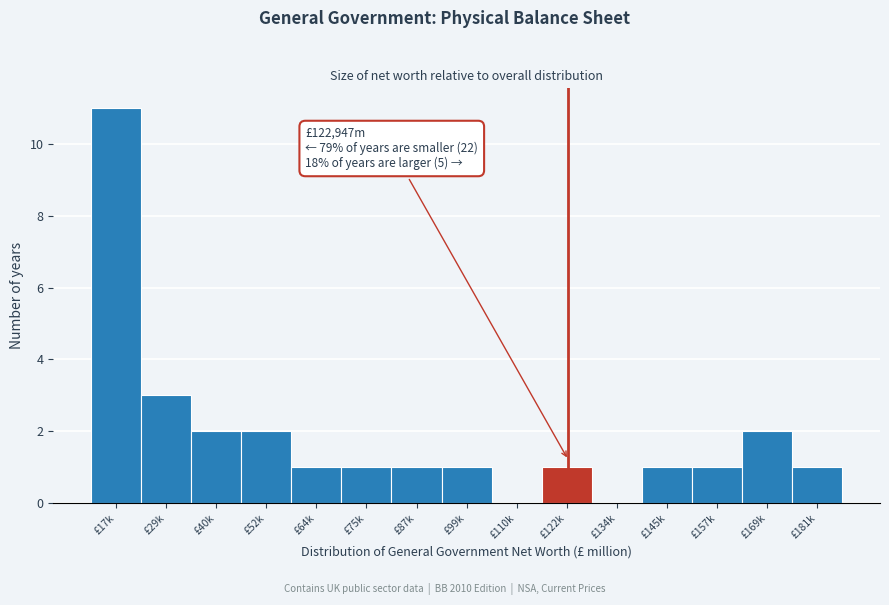

Reading right to left, what are all the values shown in this chart?

£181k=1	£169k=2	£157k=1	£145k=1	£134k=0	£122k=1	£110k=0	£99k=1	£87k=1	£75k=1	£64k=1	£52k=2	£40k=2	£29k=3	£17k=11